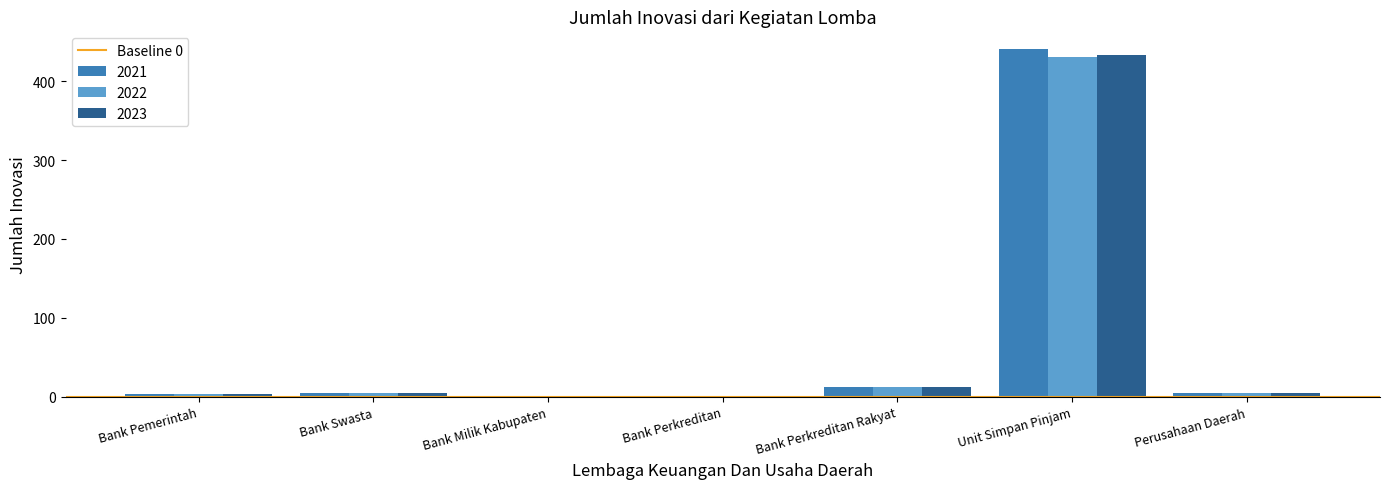

What is the sum of the 2021 values at Bank Perkreditan and Unit Simpan Pinjam?

441